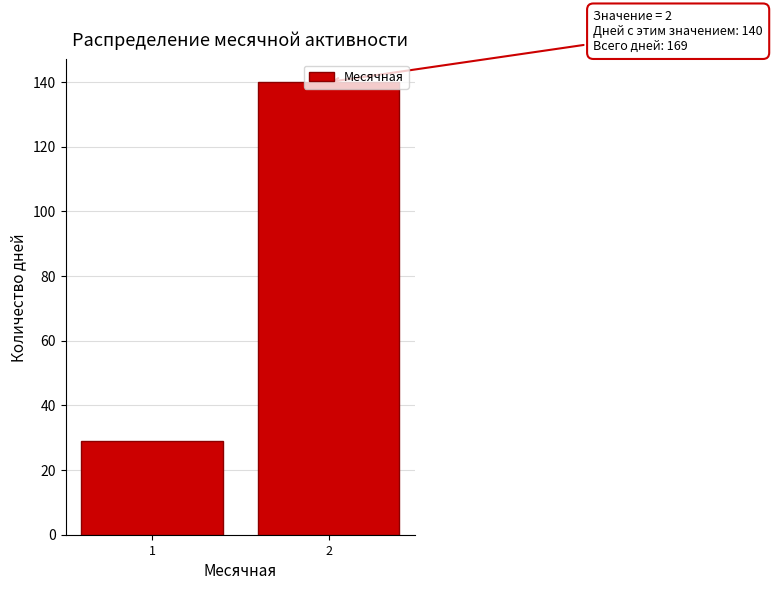

What is the difference between the maximum and minimum values?

111